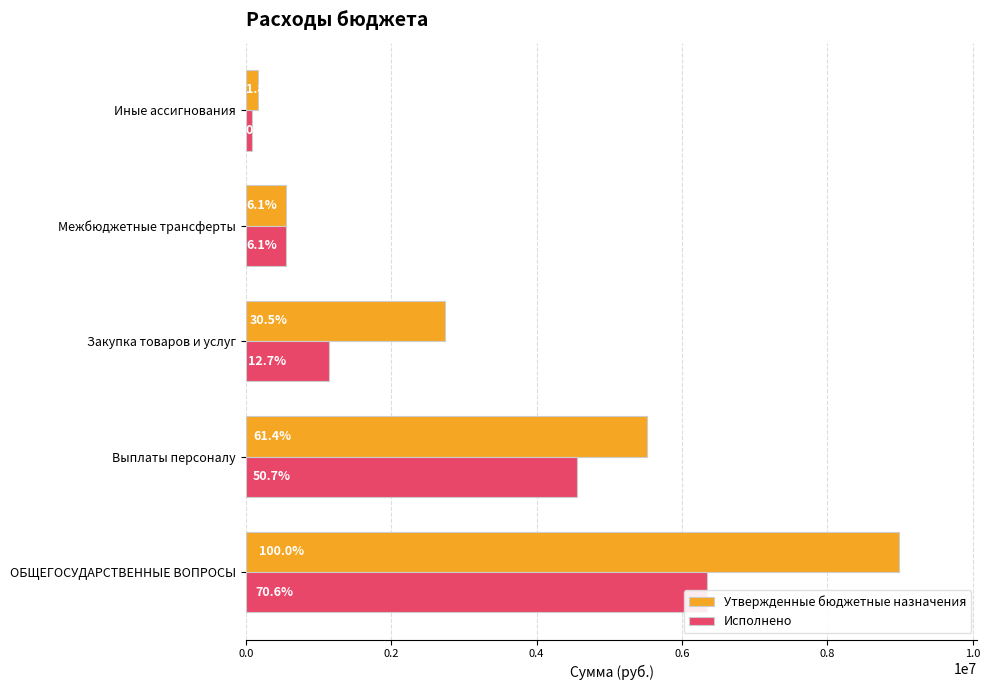

What is the spread (max minus min) of values at Выплаты персоналу?

960603.0